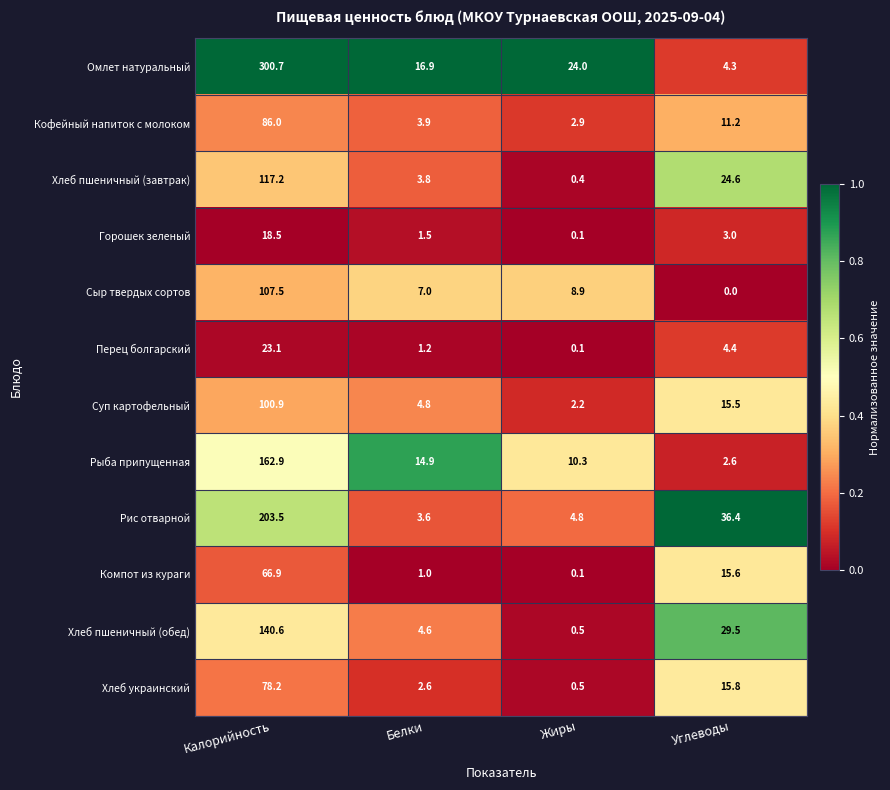

At which category is the sum across all series the highest?

Калорийность